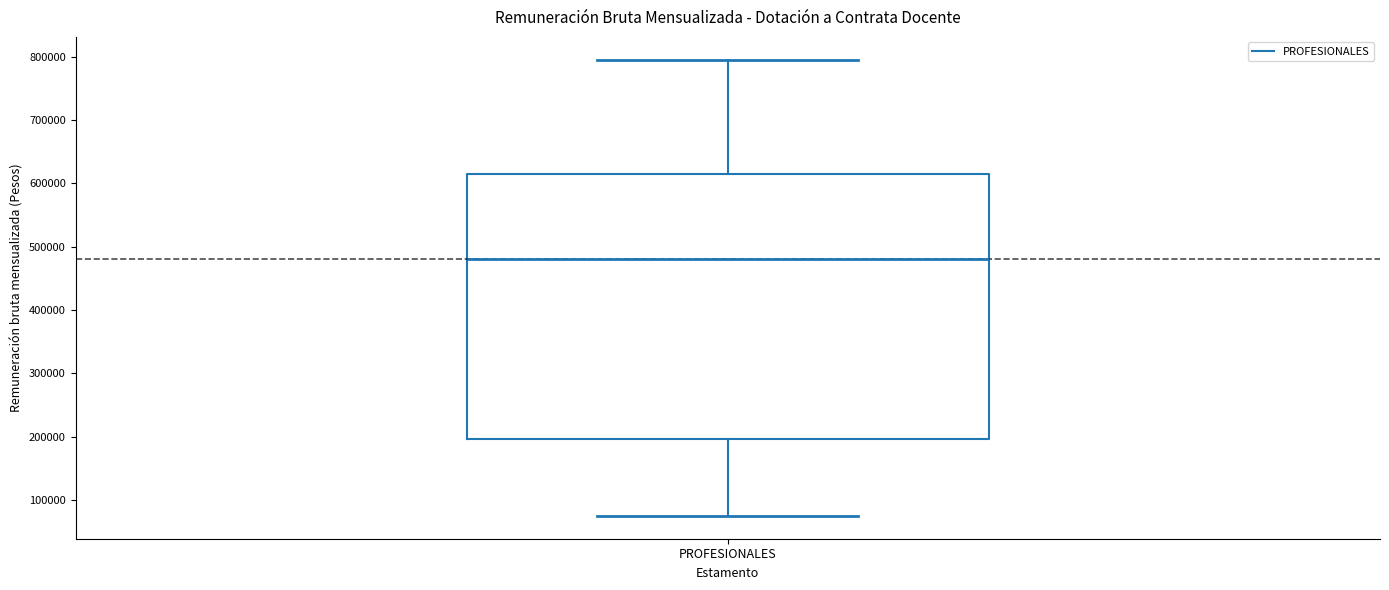

Transcribe this box plot: give where the median line is, the range the box spans, and where the two whiskers end, as read against the y-axis. The values are not printed on the chart, so give them approximately, as read against the axis.

median 480000, box 200000 to 610000, whiskers 70000 to 800000